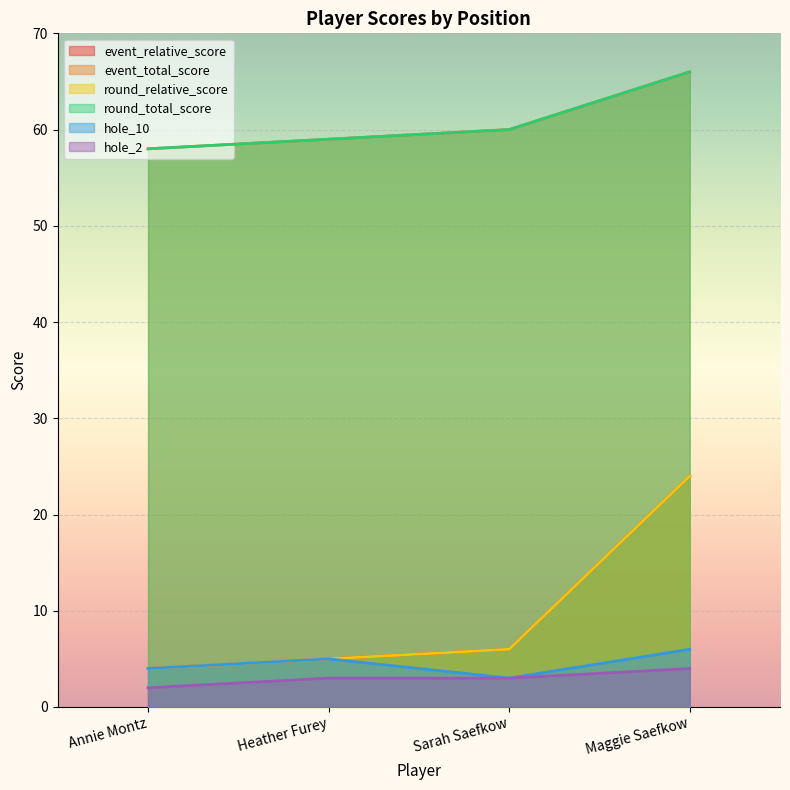

What are all the series names shown in the legend?

event_relative_score, event_total_score, round_relative_score, round_total_score, hole_10, hole_2